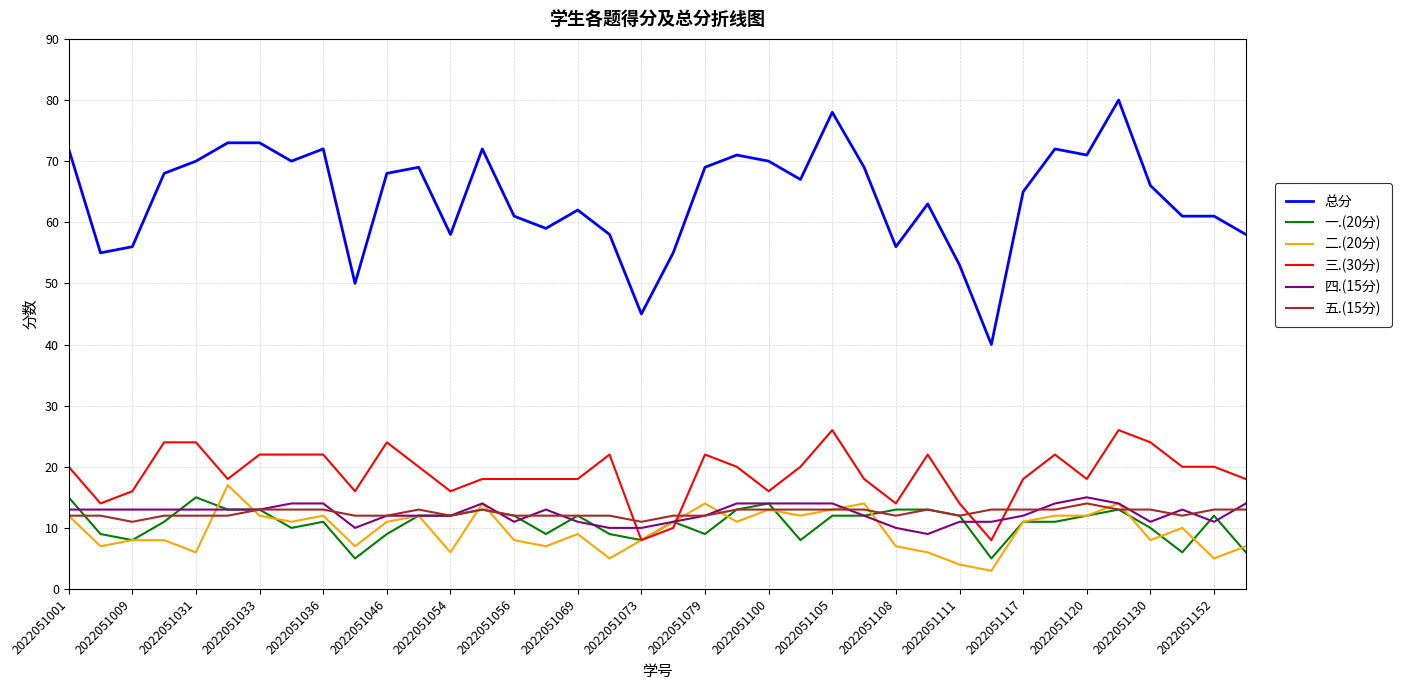

True or false: 一.(20分) has more than 2 points higher than both neighbors.

True